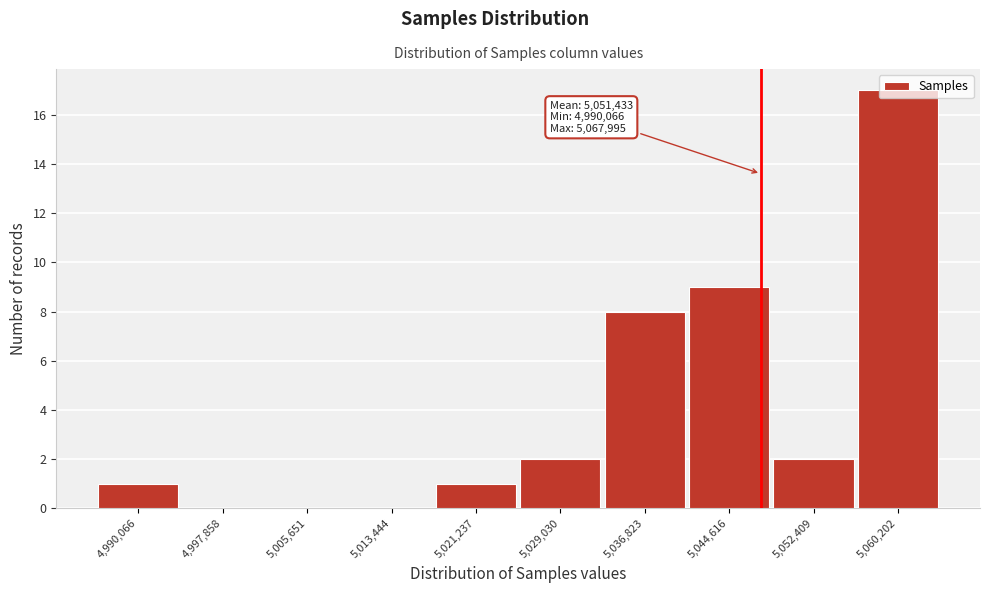

Which label corresponds to the largest value in the chart?

5,060,202